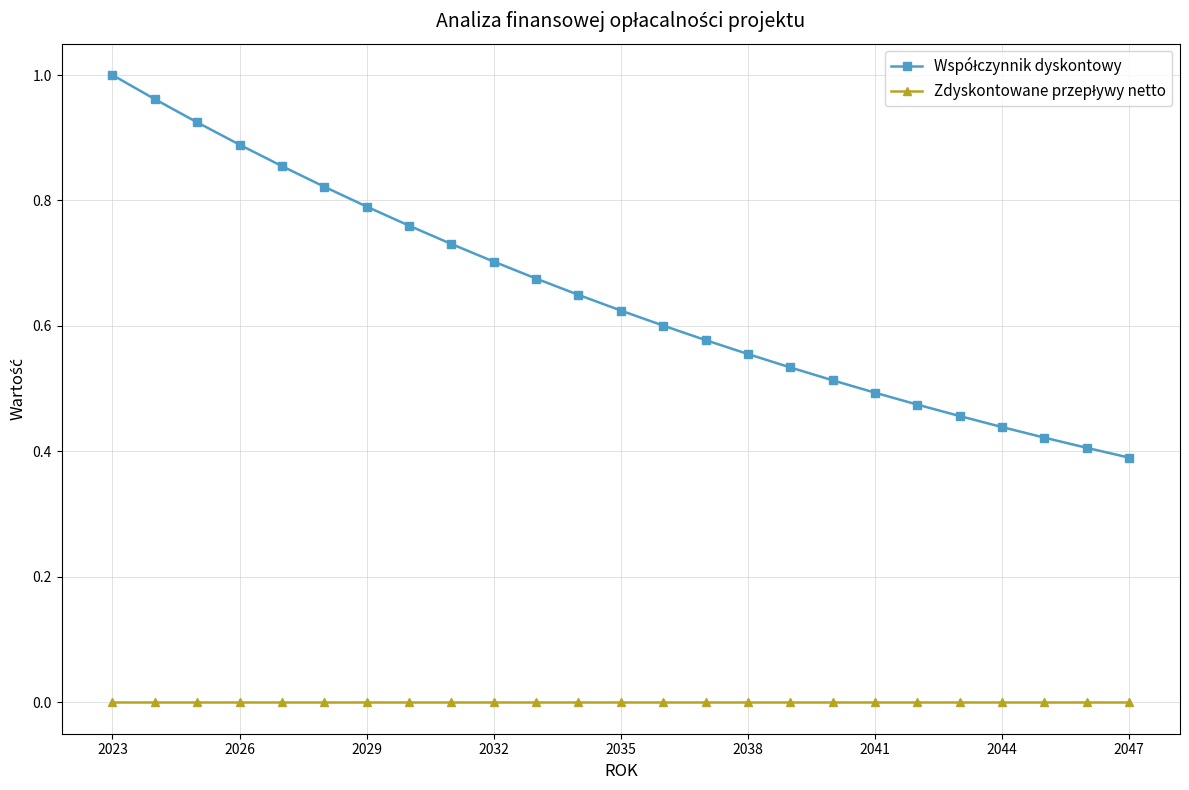

List the series in order of their overall mean, lowest first.

Zdyskontowane przepływy netto, Współczynnik dyskontowy